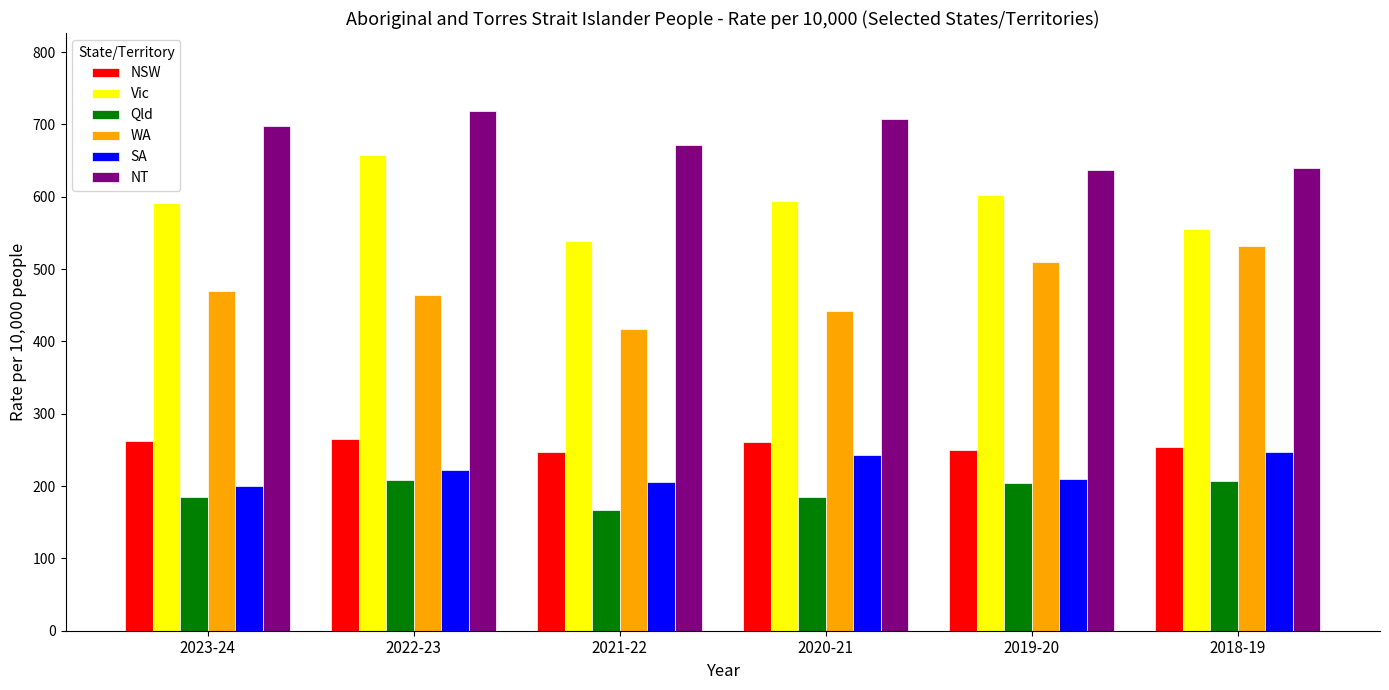

What is the difference between the maximum and minimum values in the Qld series?

41.0